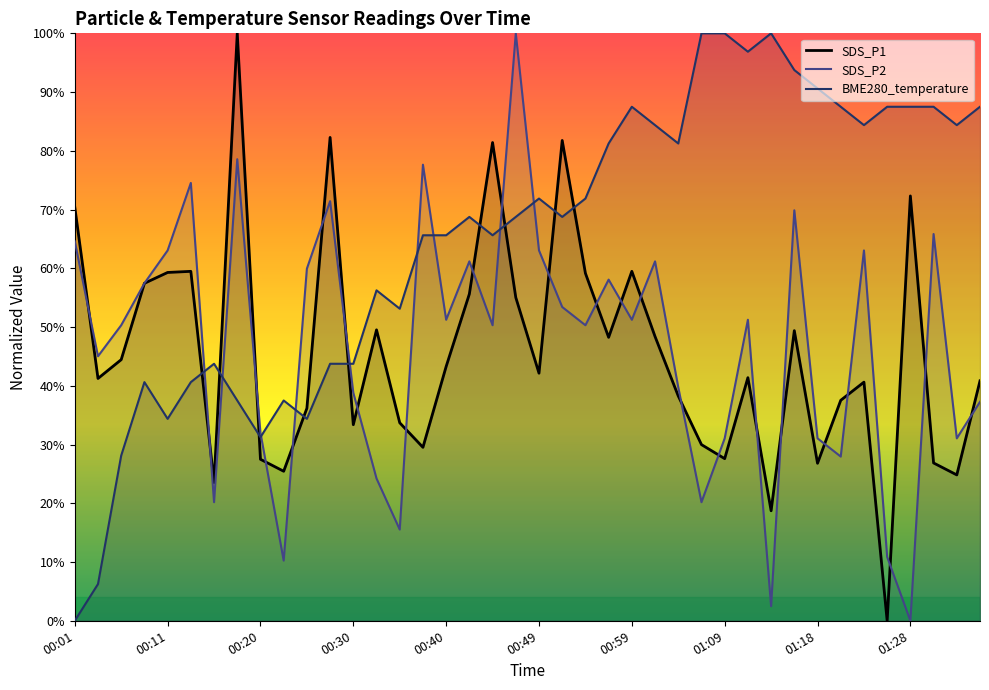

Is the value of BME280_temperature at 00:18 greater than the value of SDS_P1 at 01:35?

No